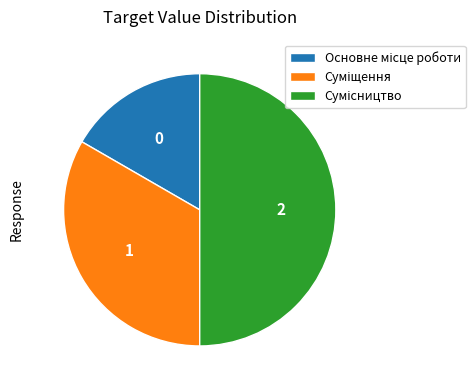

How many segments does this pie chart have?

3